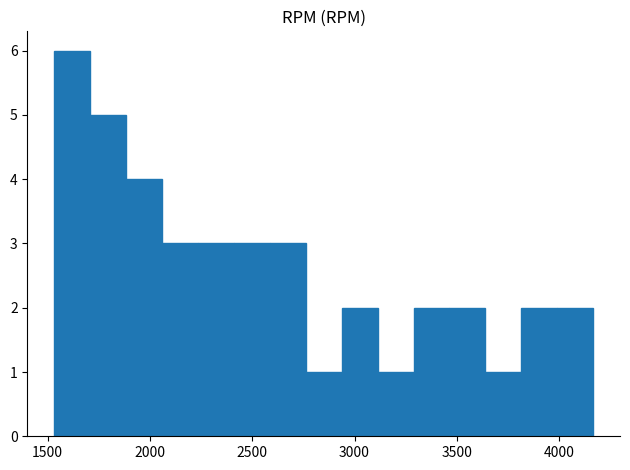

Around what value on the x-axis is the tallest bar? Give the approximate position of its centre, as read against the axis.

1600